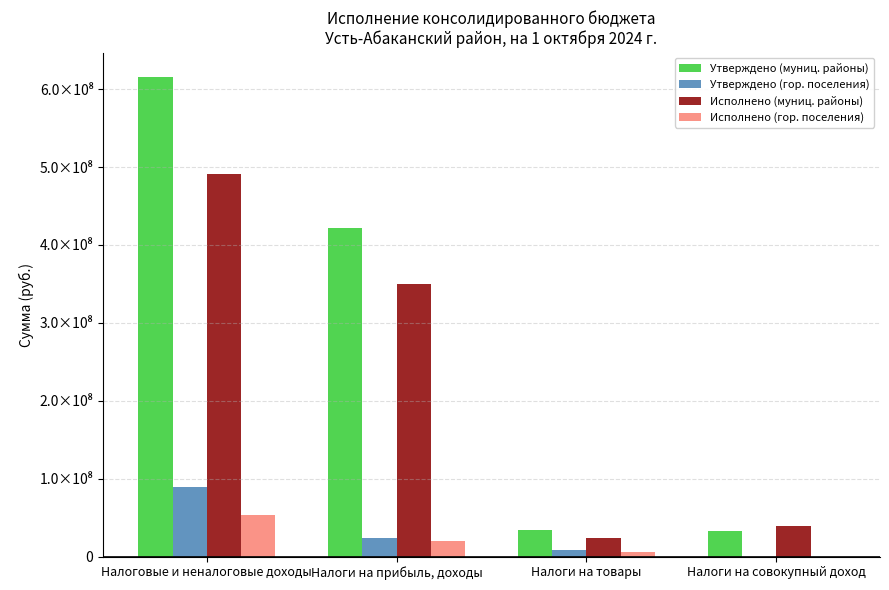

Are the bars horizontal?

No